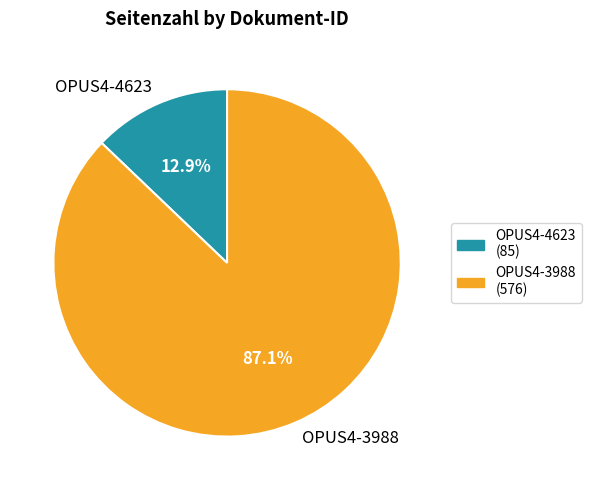

To the nearest percent, what is the combined percentage of OPUS4-3988 and OPUS4-4623?

100%